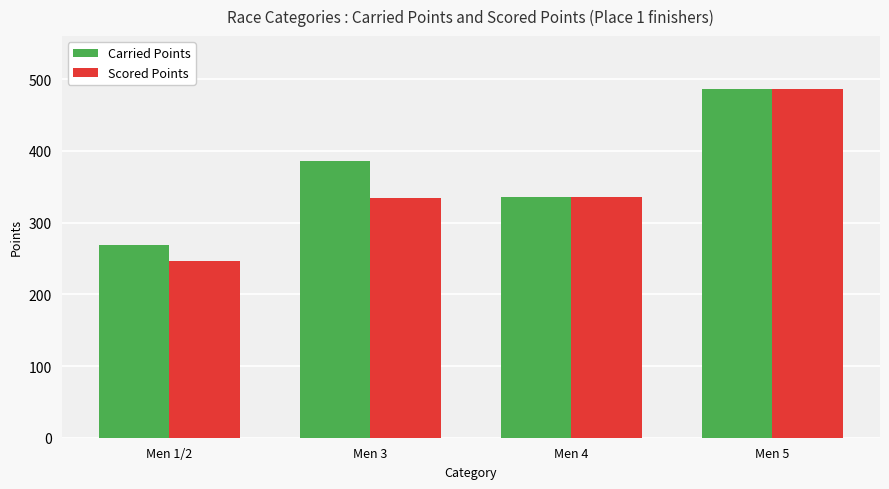

At which category is the sum across all series the highest?

Men 5